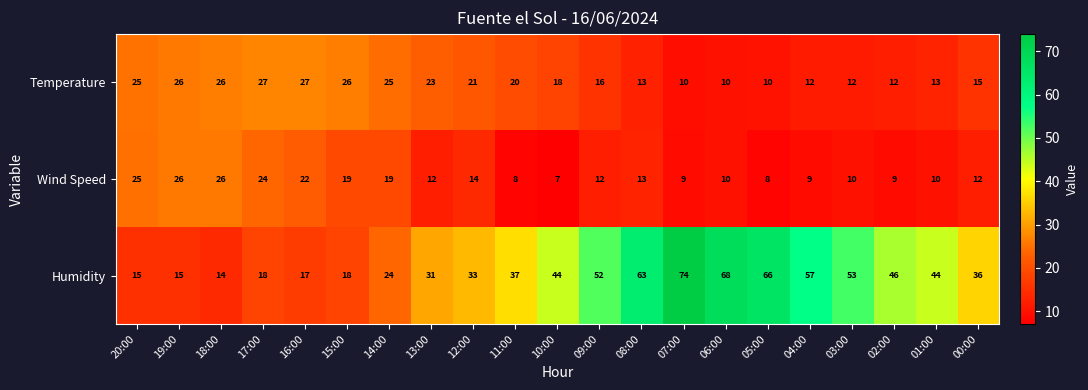

Is it true that Humidity equals 15 at 19:00?

True